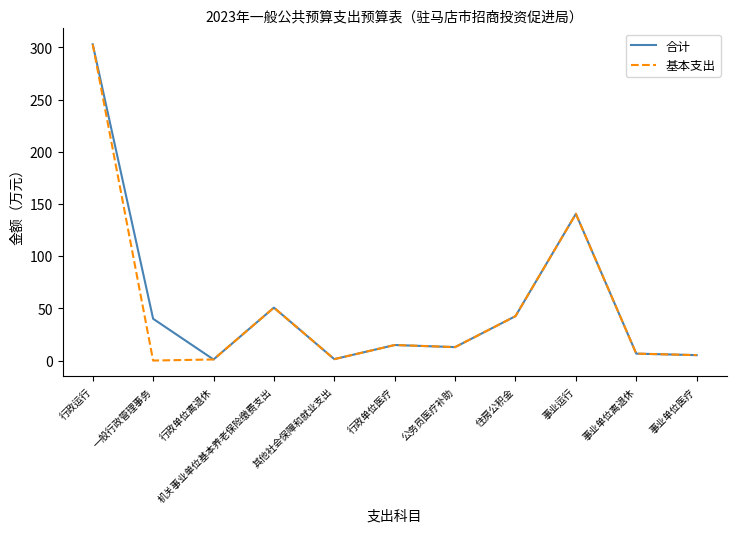

How many lines are shown in the chart?

2